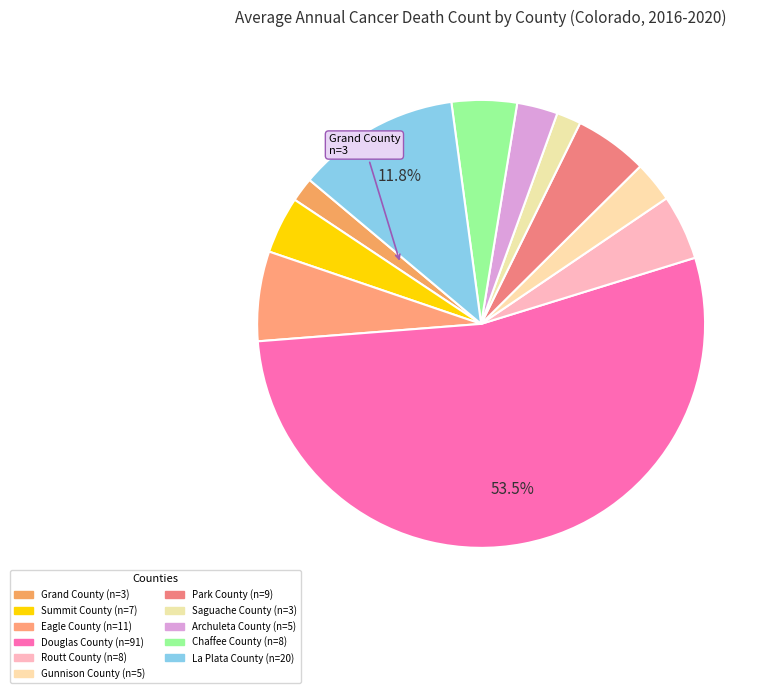

What percentage do Douglas County and Archuleta County together represent?

56.5%